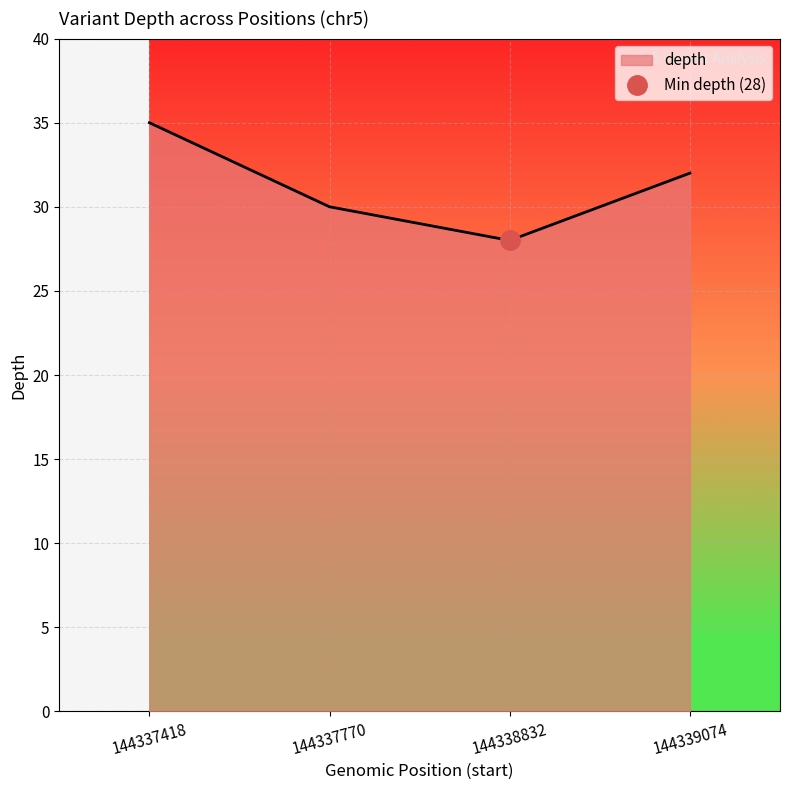

At which category does the chart reach its minimum across all series?

144338832